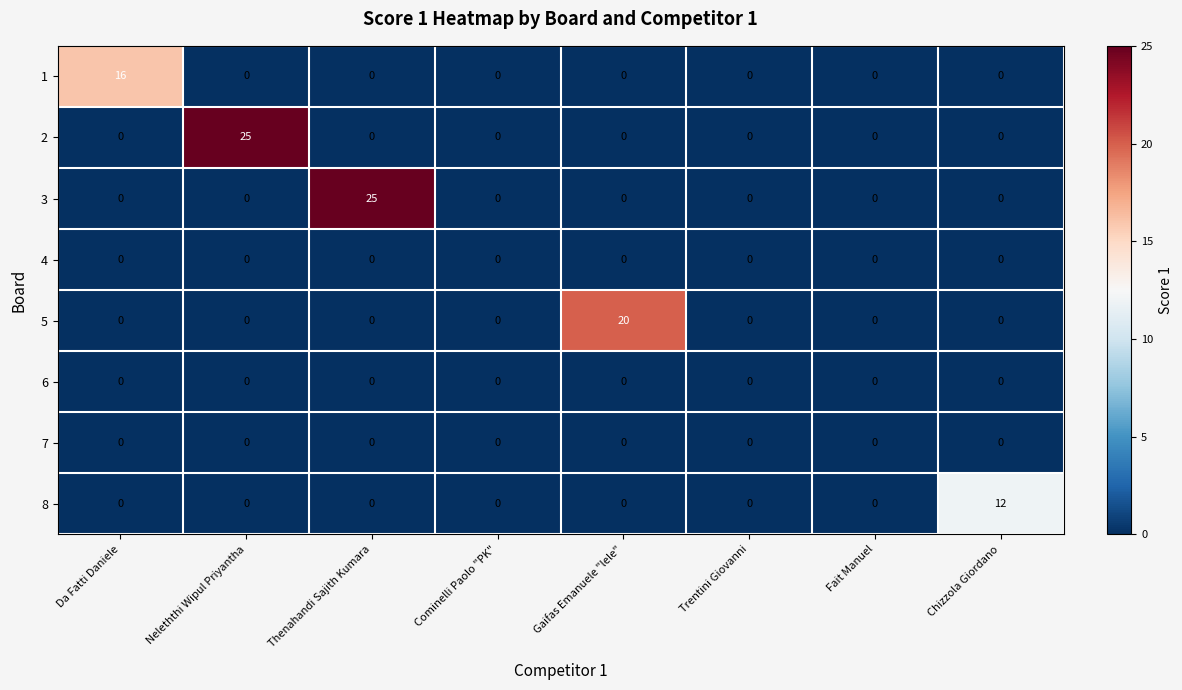

What is the maximum value for 8?

12